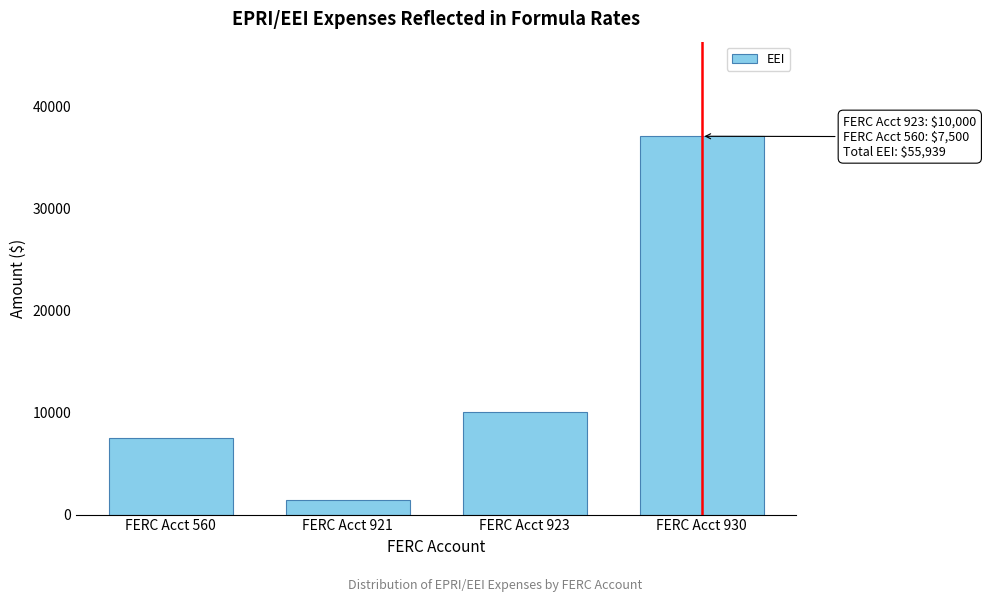

Reading left to right, extract all data points from this chart.

FERC Acct 560=7500	FERC Acct 921=1385	FERC Acct 923=10000	FERC Acct 930=37054